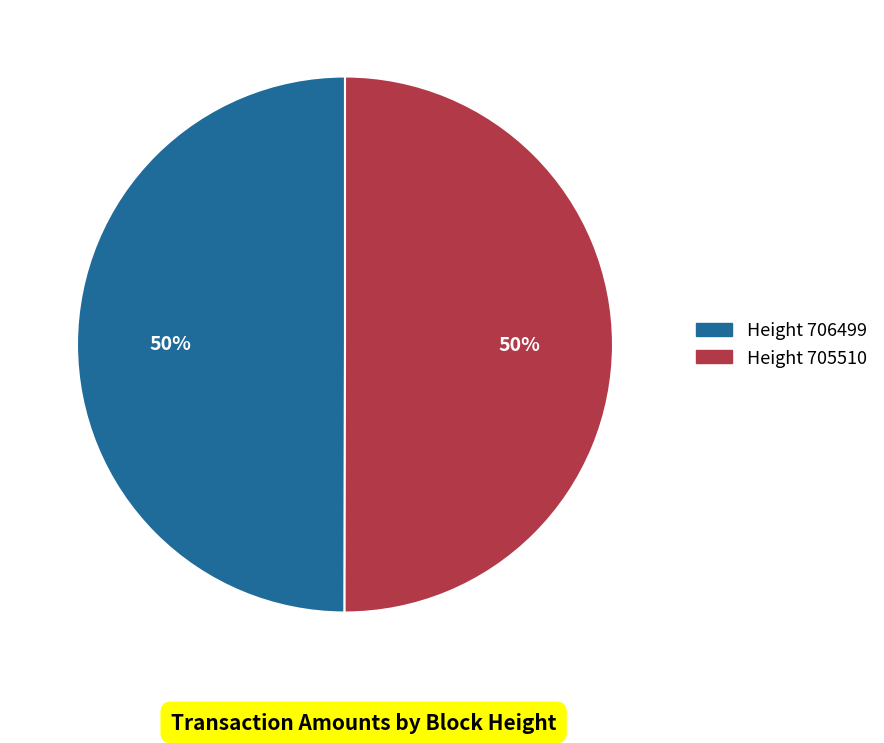

To the nearest percent, what is the average slice percentage?

50%